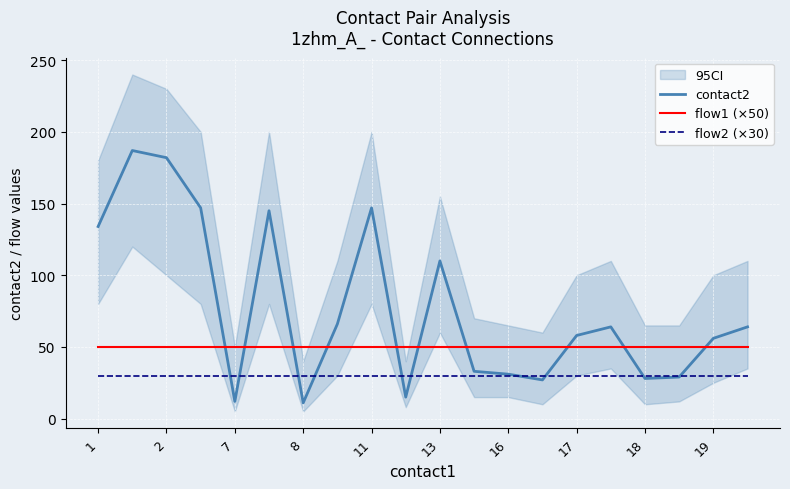

The contact2 series shows 44 at 8. True or false?

False